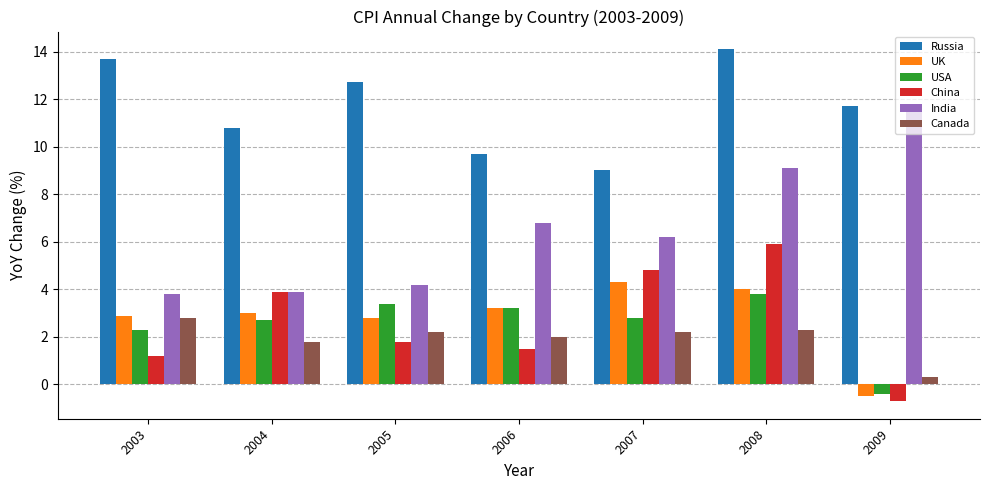

At which category does the chart reach its peak across all series?

2008